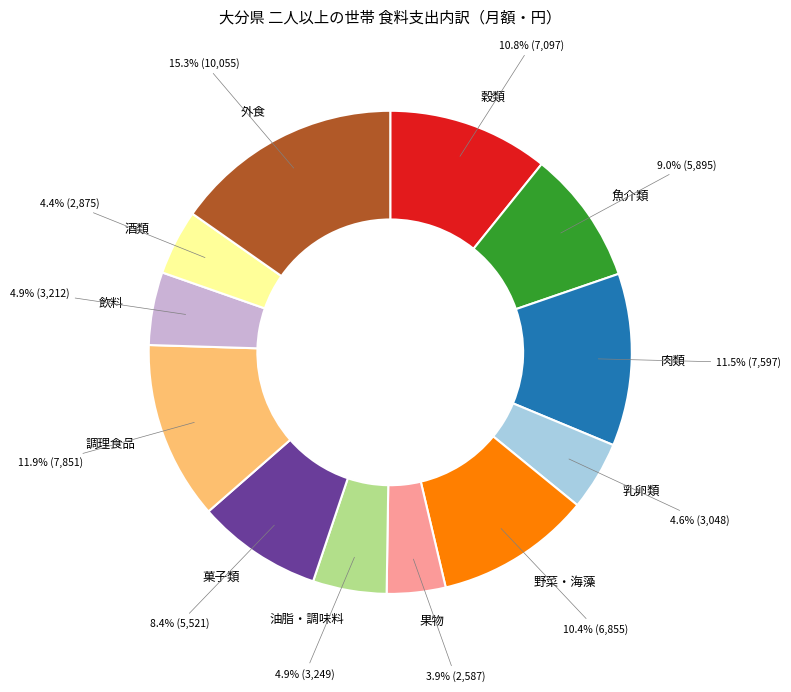

Is the sum of 油脂・調味料 and 野菜・海藻 greater than half?

No